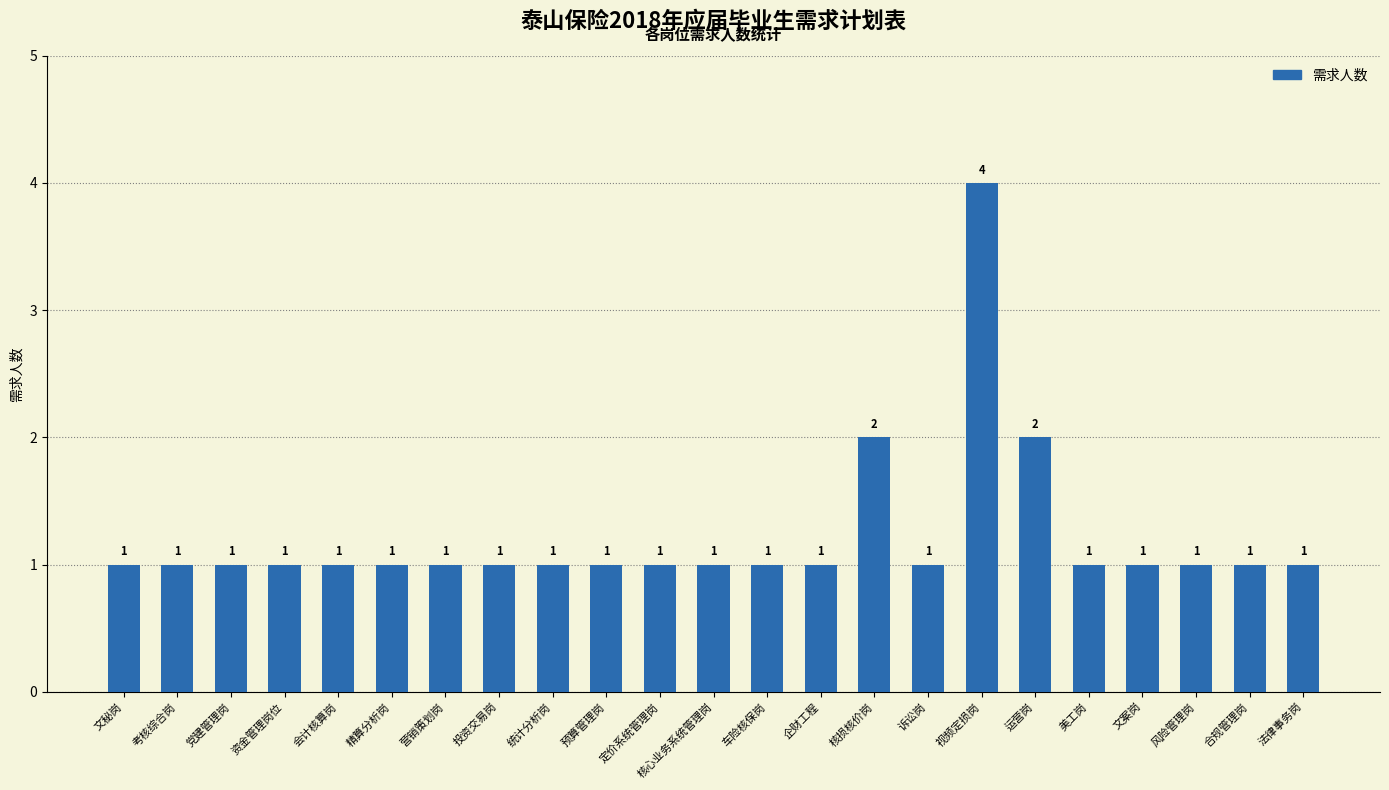

Are the bars grouped side by side (vs. stacked)?

No